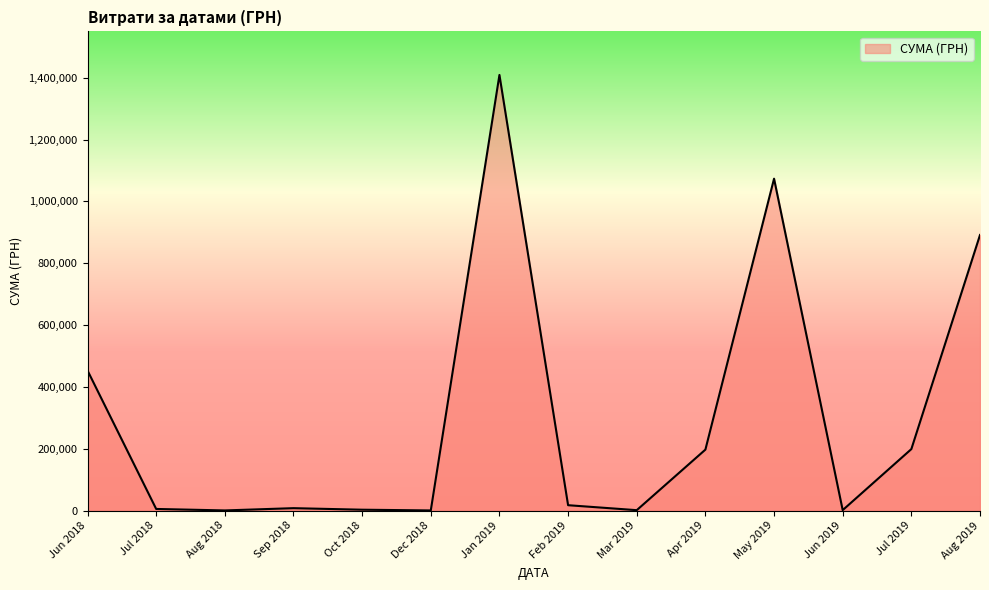

At which label is the value closest to 704572?

Aug 2019